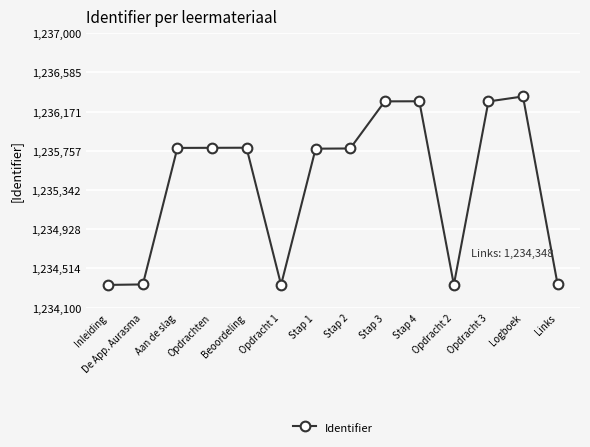

Is it true that the value at Stap 2 is 1235781?

True